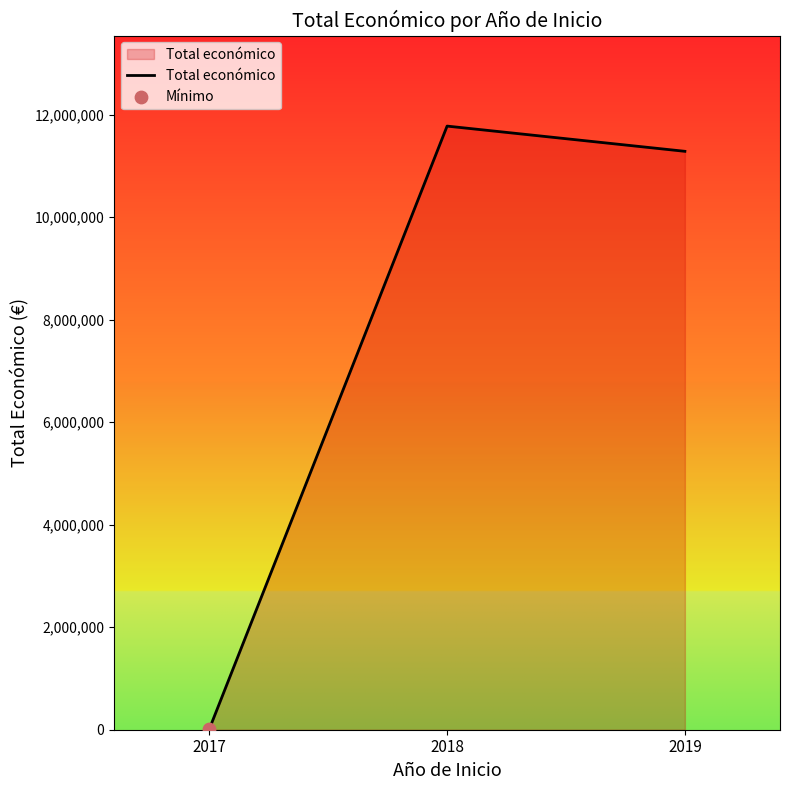

What is the ratio of the value at 2018 to the value at 2017?

917.1